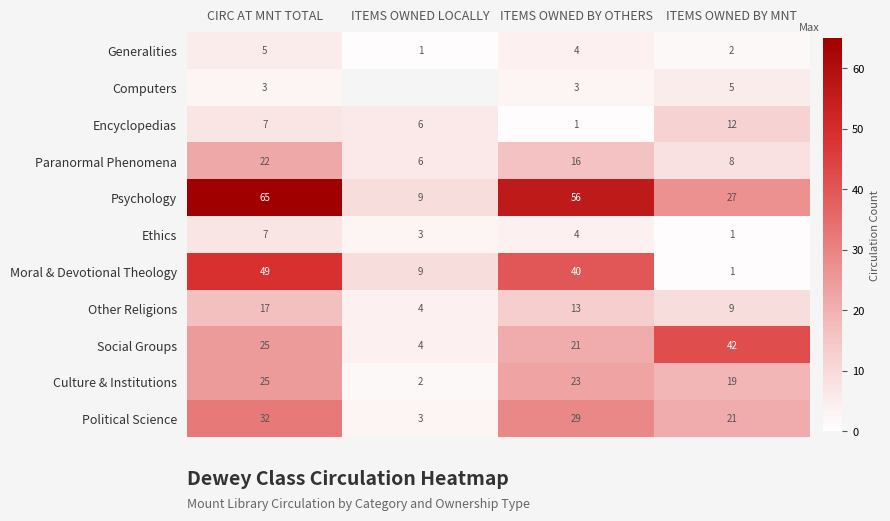

At how many categories does at least one series exceed 12?

3